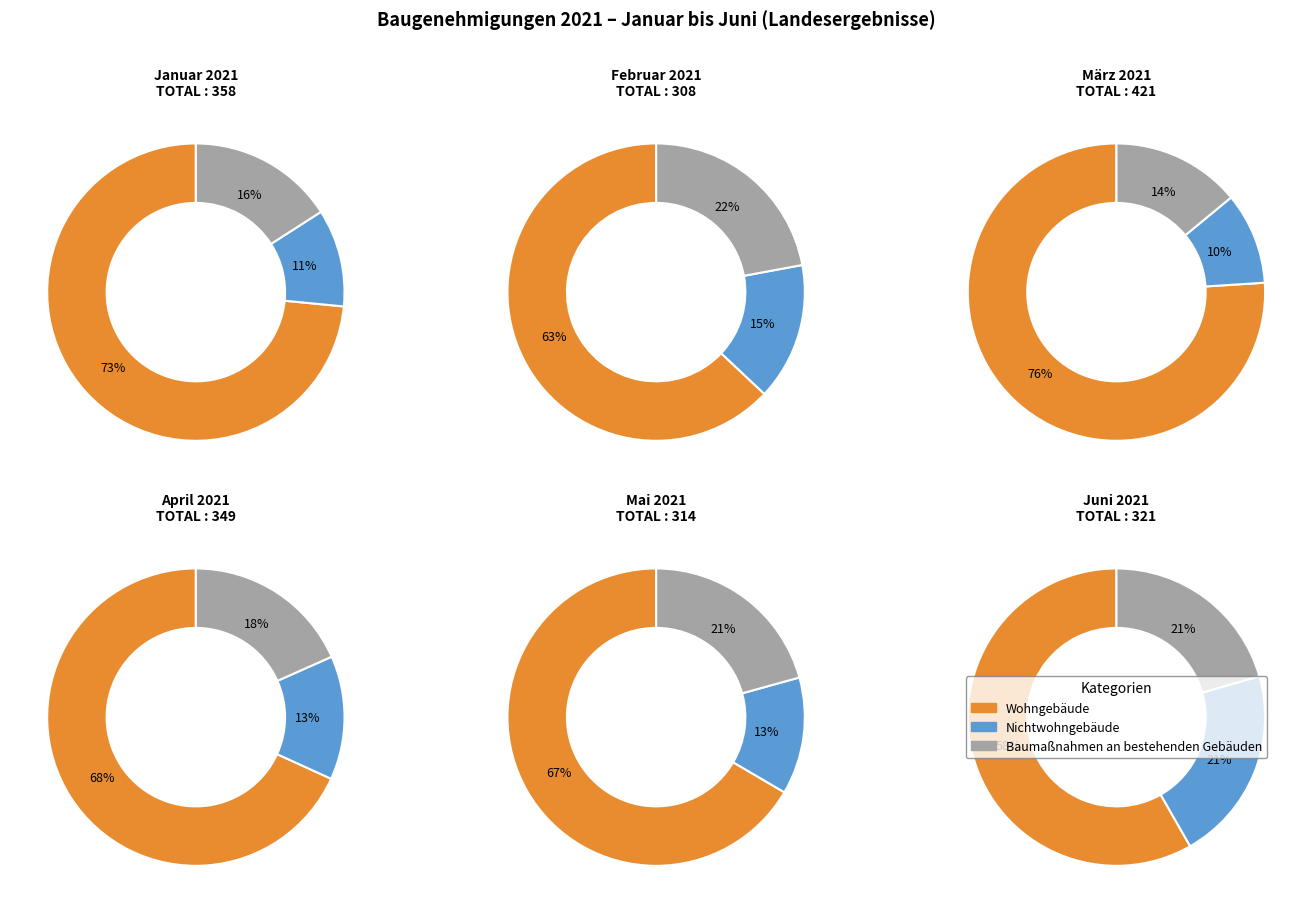

To the nearest percent, what percentage of the pie is April?

17%